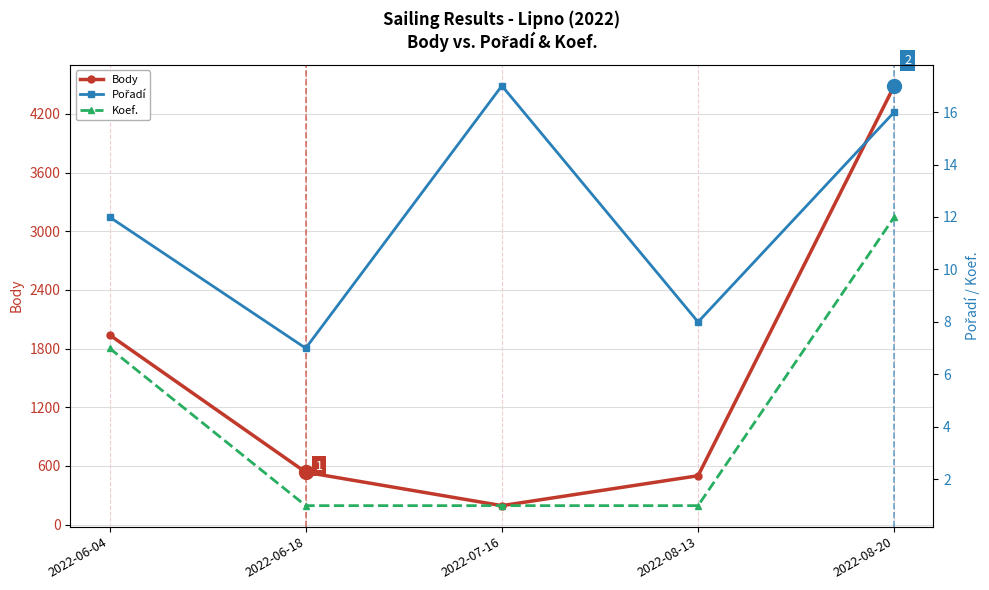

Count the number of categories in the chart.

5